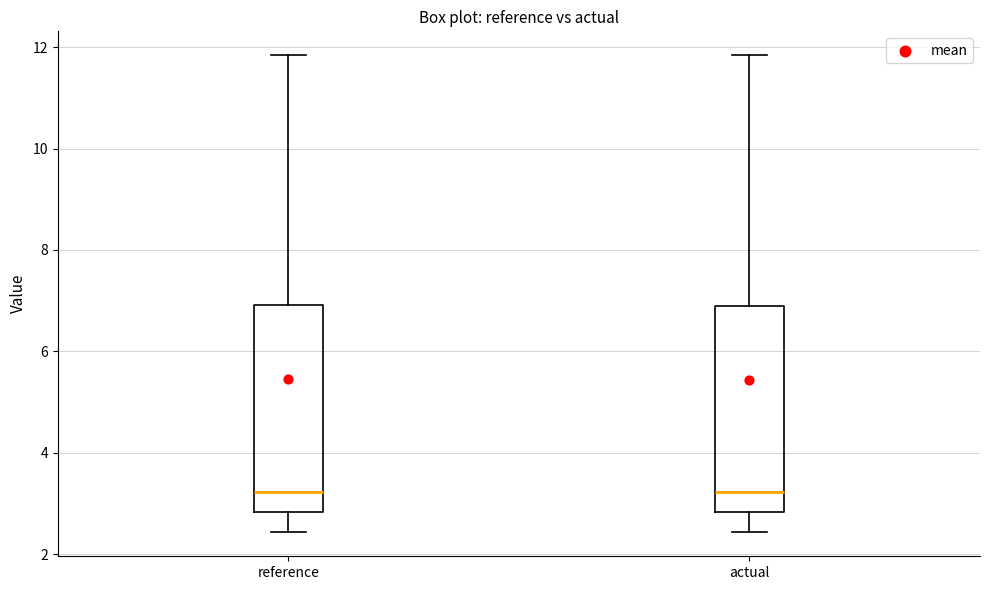

Where is the upper edge of the box for reference on the y-axis? The values are not printed on the chart, so give them approximately, as read against the axis.

7.0